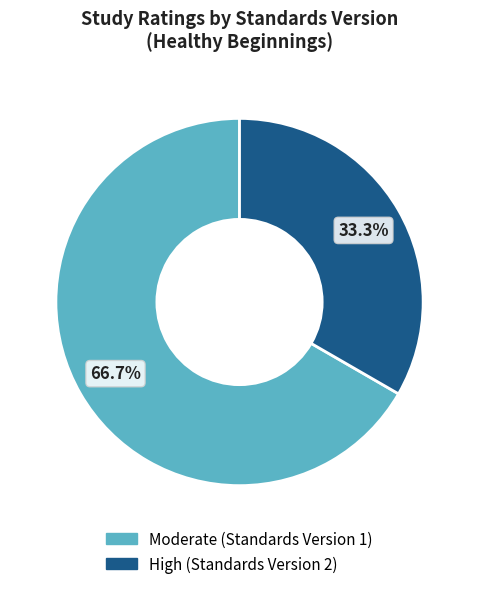

Does any single category account for the majority?

Yes